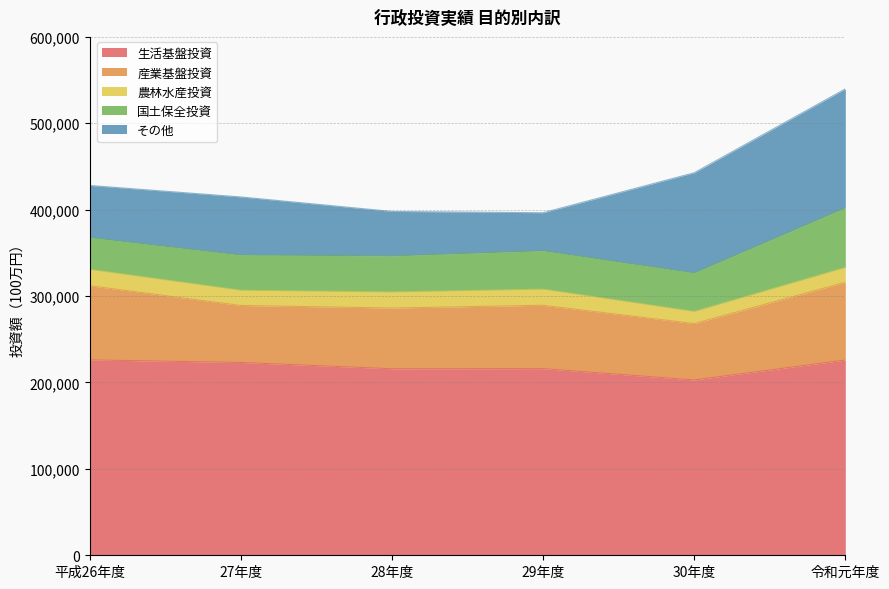

What value does the 農林水産投資 series have at 令和元年度, to the nearest 50?

17200